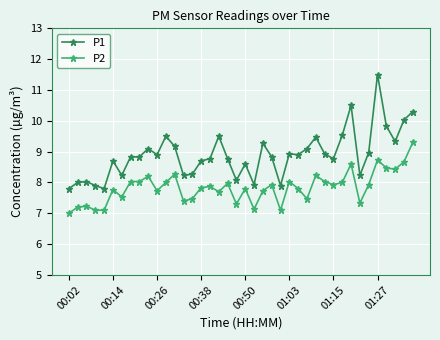

What is the value of the P1 point at the 16th from the left?

8.7